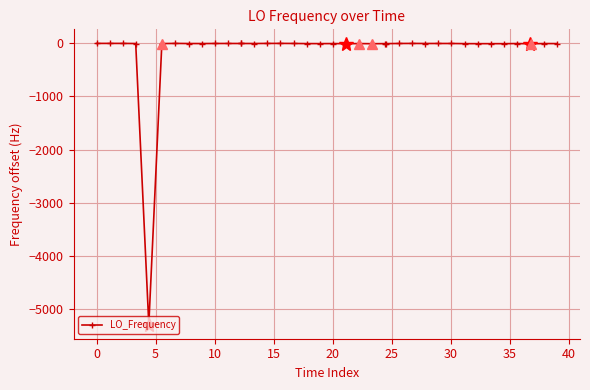

Does the chart display data point markers on the line(s)?

Yes